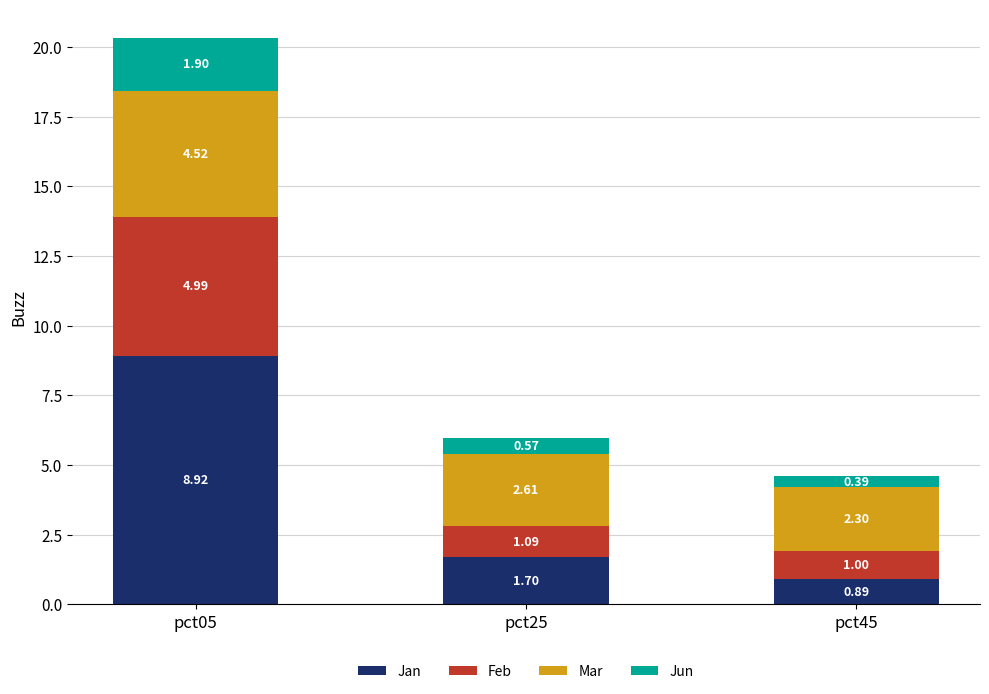

What is the total value across all series at pct45?

4.6